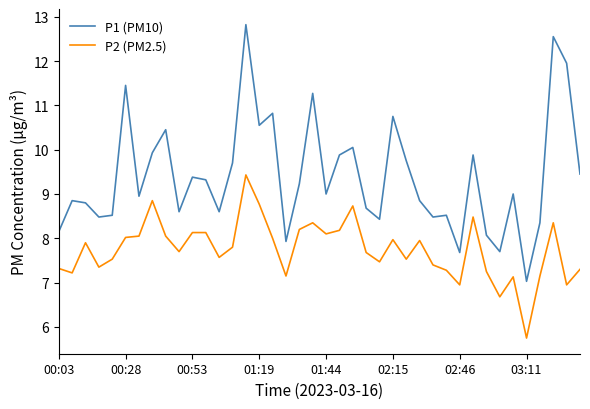

Which series has the largest total across all categories?

P1 (PM10)